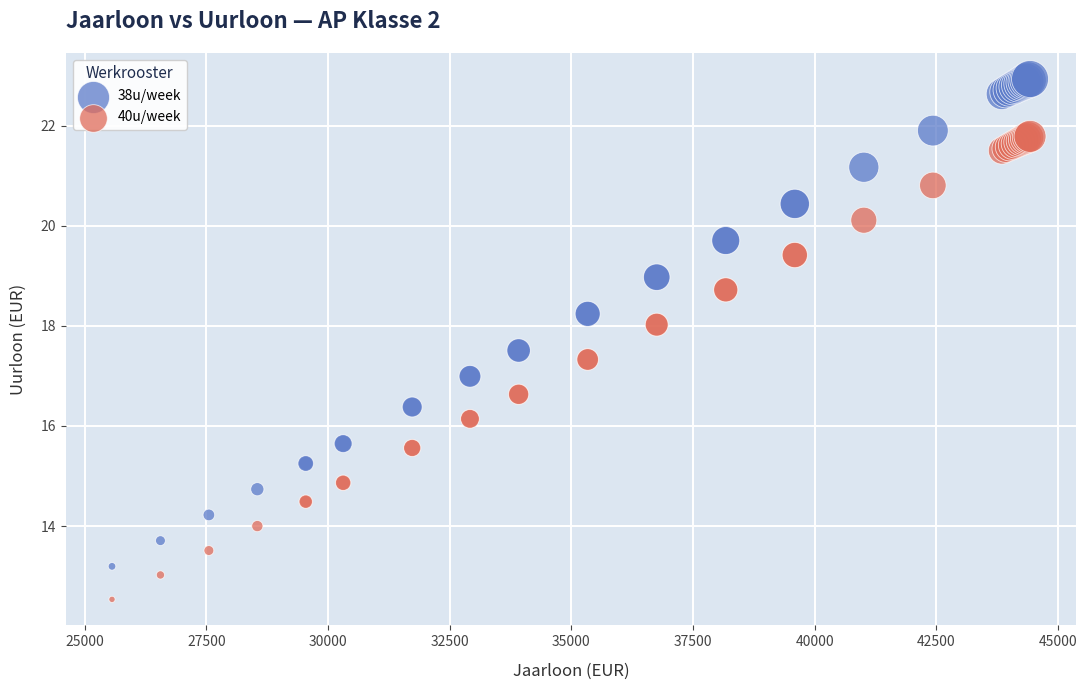

Which series has the largest Y range (max minus min)?

38u/week